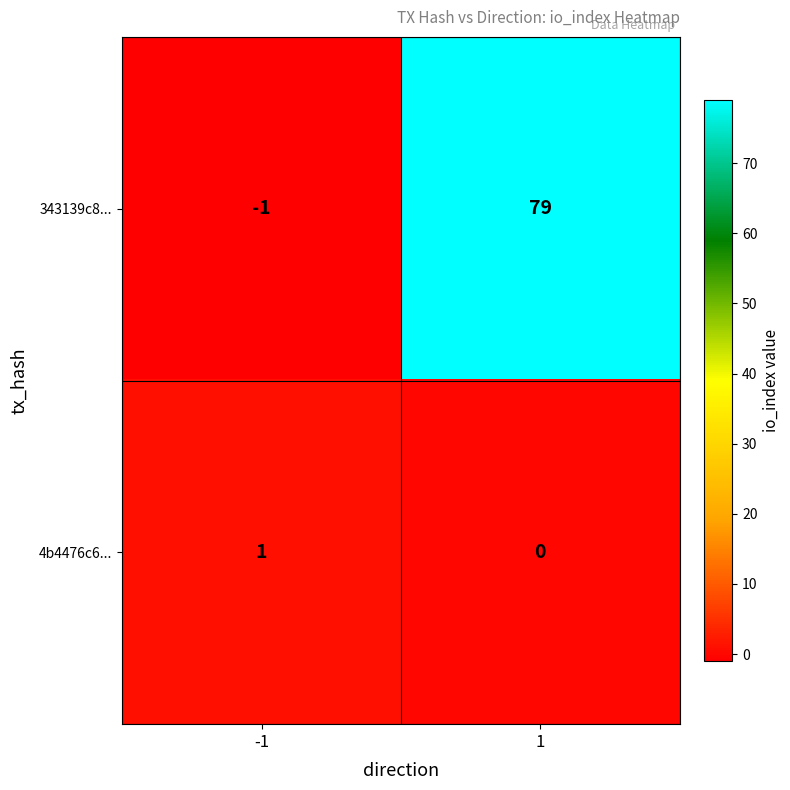

What is the total value across all series at 1?

79